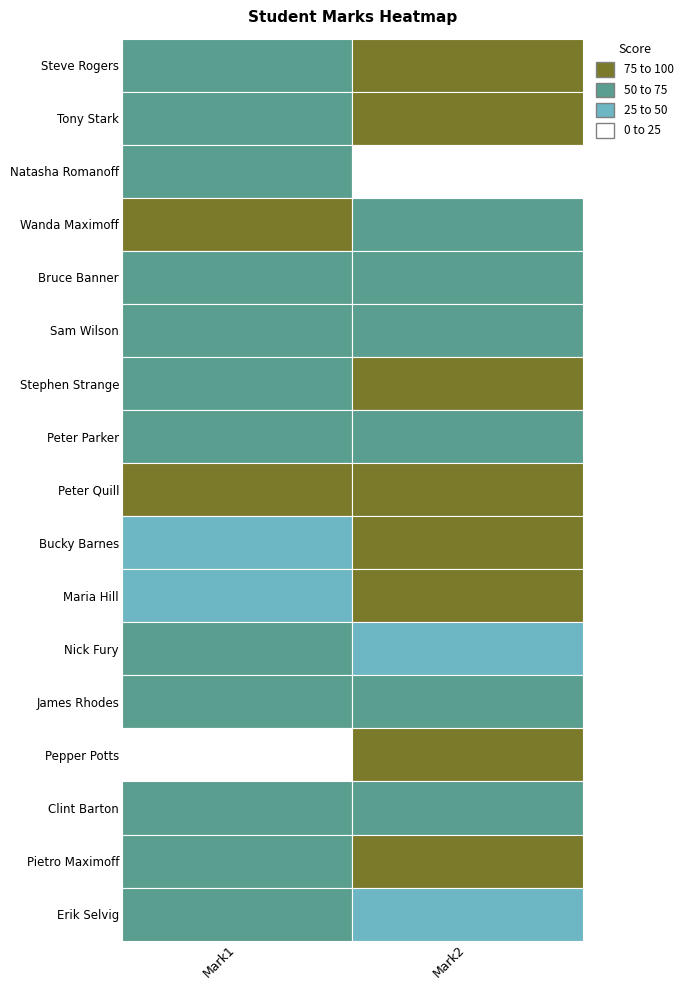

Which category has the lowest value in the Bucky Barnes series?

Mark1